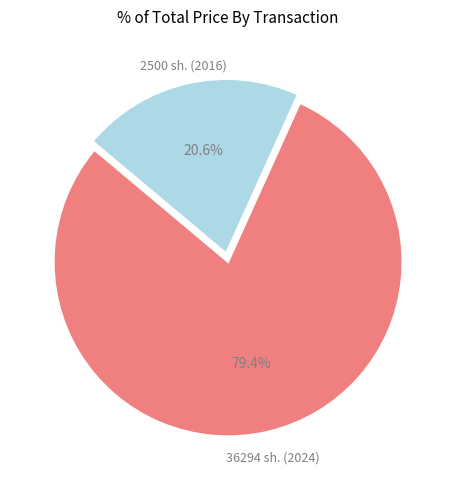

How many segments does this pie chart have?

2